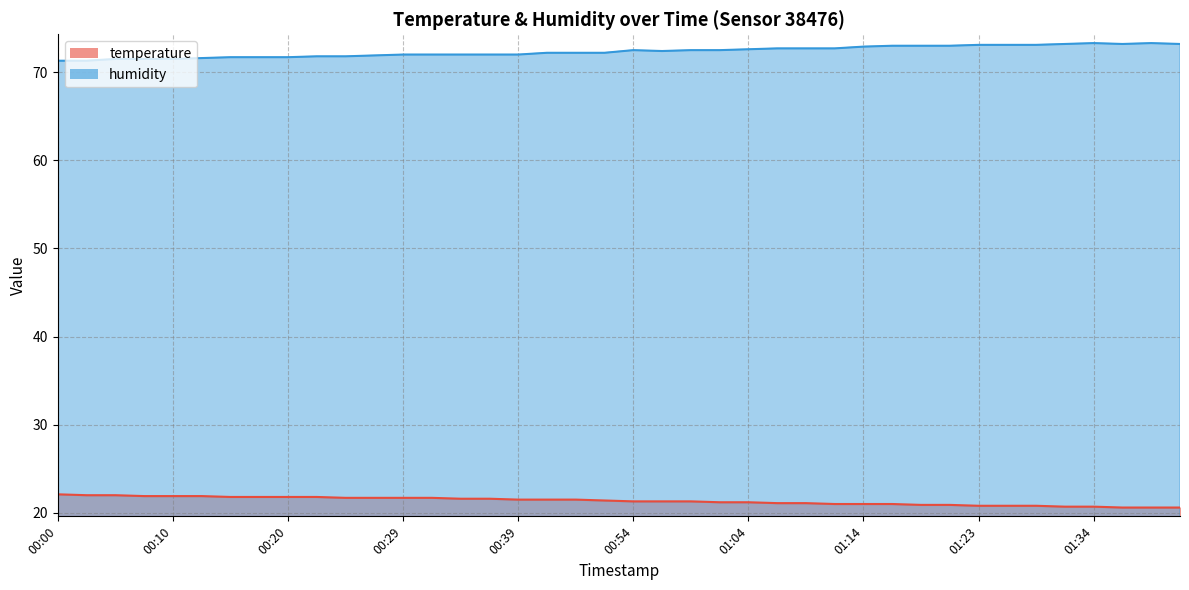

What is the label of the 38th point from the left?

01:36